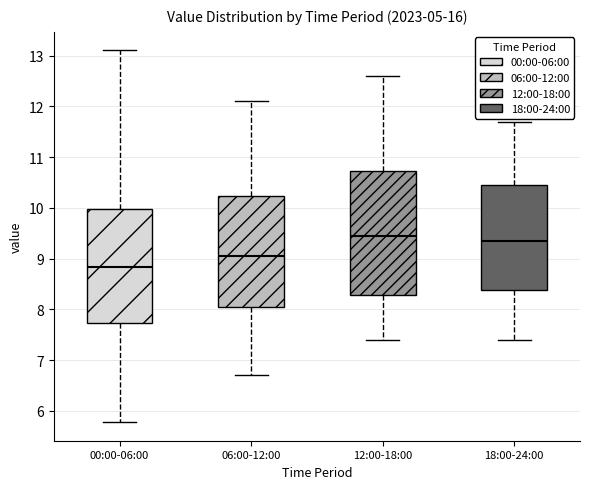

Reading left to right, transcribe this box plot: for each box, give where its median line is, the range the box spans, and where its two whiskers end, as read against the y-axis. The values are not printed on the chart, so give them approximately, as read against the axis.

00:00-06:00: median 8.8, box 7.7 to 10.0, whiskers 5.8 to 13.1
06:00-12:00: median 9.1, box 8.1 to 10.2, whiskers 6.7 to 12.1
12:00-18:00: median 9.5, box 8.3 to 10.7, whiskers 7.4 to 12.6
18:00-24:00: median 9.4, box 8.4 to 10.5, whiskers 7.4 to 11.7